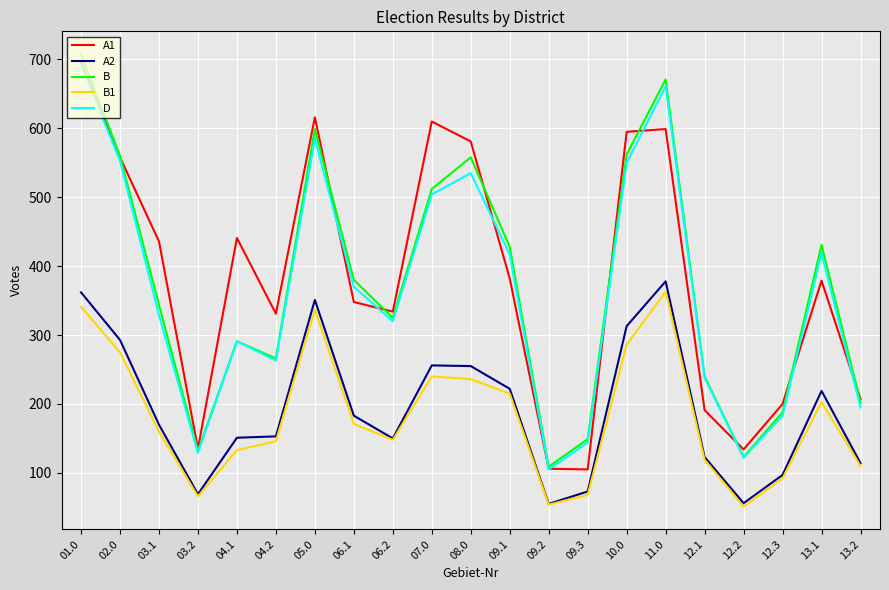

What is the maximum value for B?

708